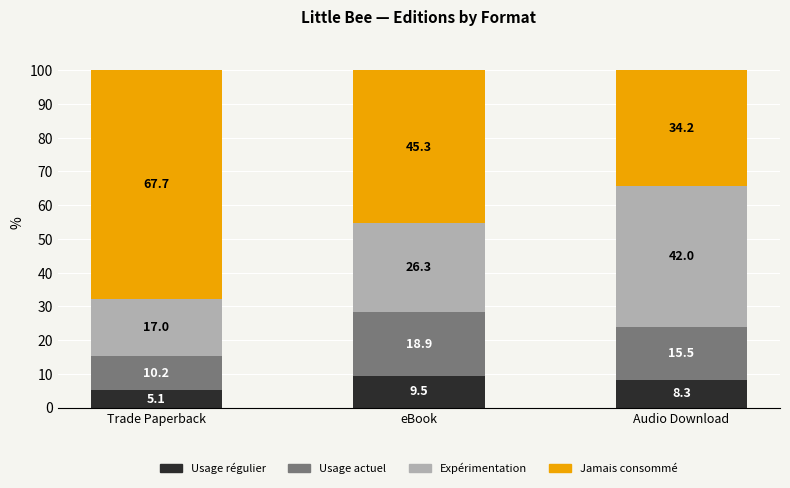

At which label does Usage régulier reach its peak?

eBook